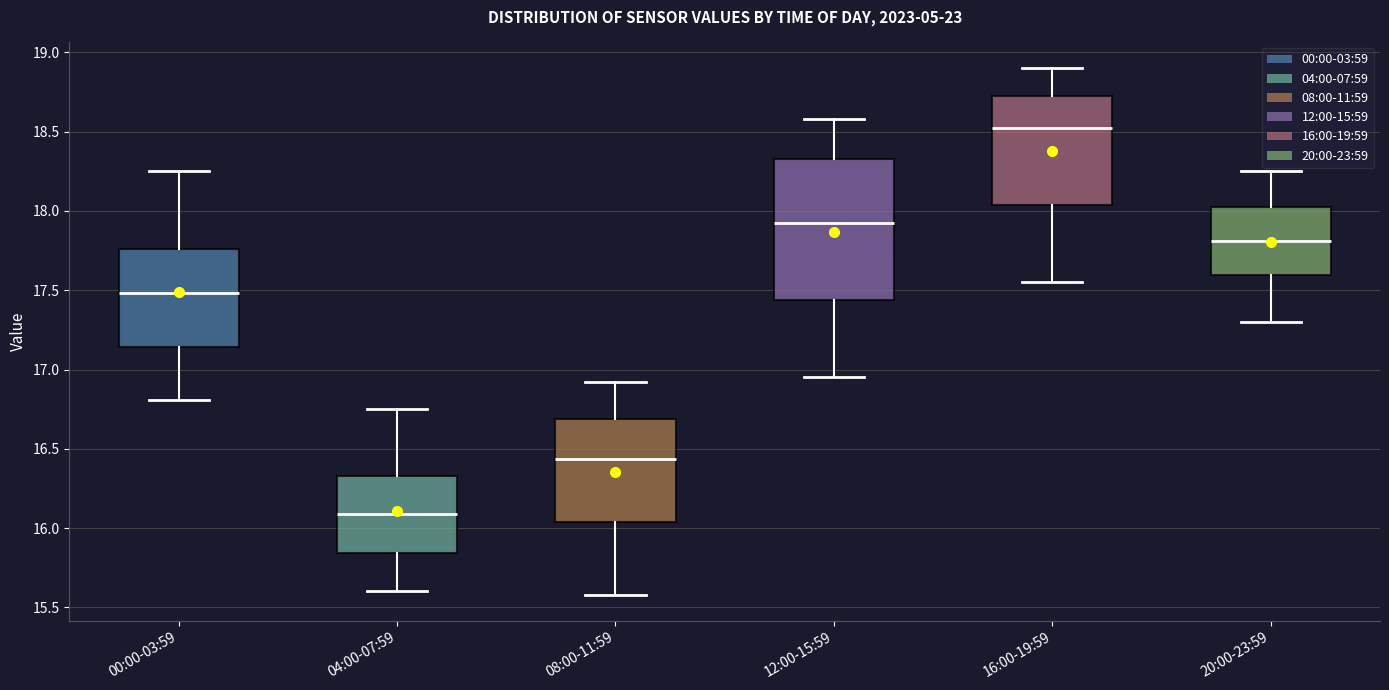

Reading left to right, read every box against the y-axis: the position of its median line, the range the box covers, and the ends of its whiskers. The values are not printed on the chart, so give them approximately, as read against the axis.

00:00-03:59: median 17.50, box 17.15 to 17.75, whiskers 16.80 to 18.25
04:00-07:59: median 16.10, box 15.85 to 16.35, whiskers 15.60 to 16.75
08:00-11:59: median 16.45, box 16.05 to 16.70, whiskers 15.60 to 16.90
12:00-15:59: median 17.95, box 17.45 to 18.35, whiskers 16.95 to 18.60
16:00-19:59: median 18.55, box 18.05 to 18.75, whiskers 17.55 to 18.90
20:00-23:59: median 17.80, box 17.60 to 18.05, whiskers 17.30 to 18.25